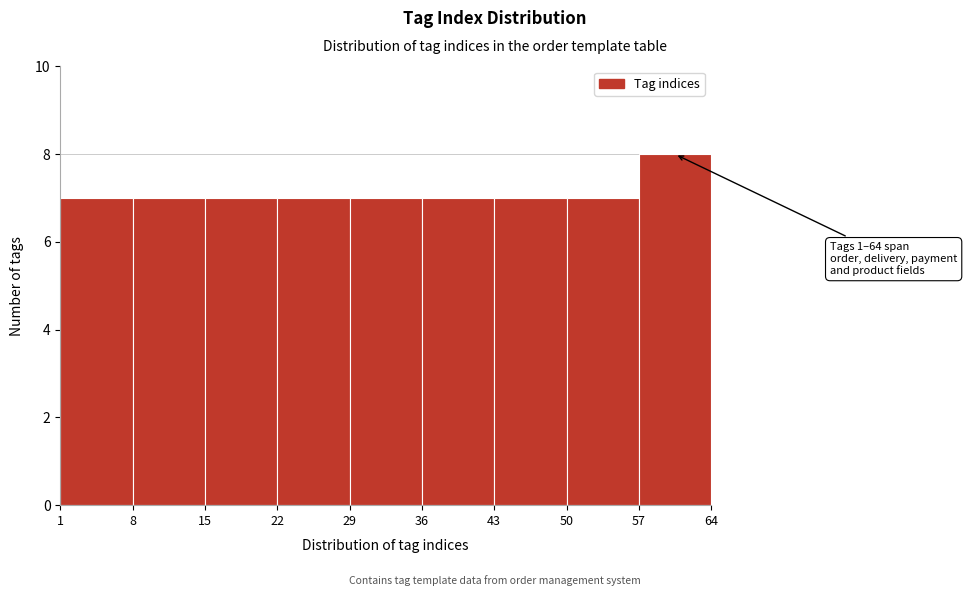

Over which range of the x-axis is the bar tallest?

57 to 64